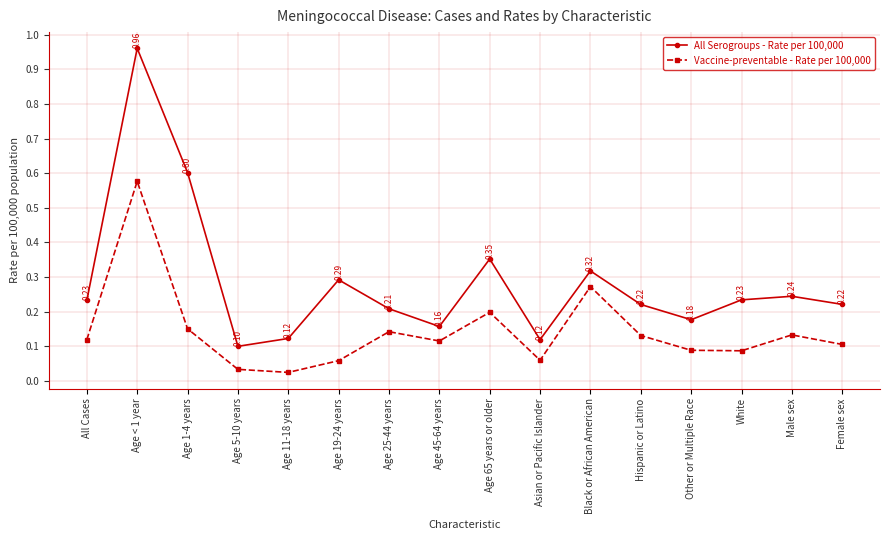

Where is the first local maximum for All Serogroups - Rate per 100,000?

Age < 1 year